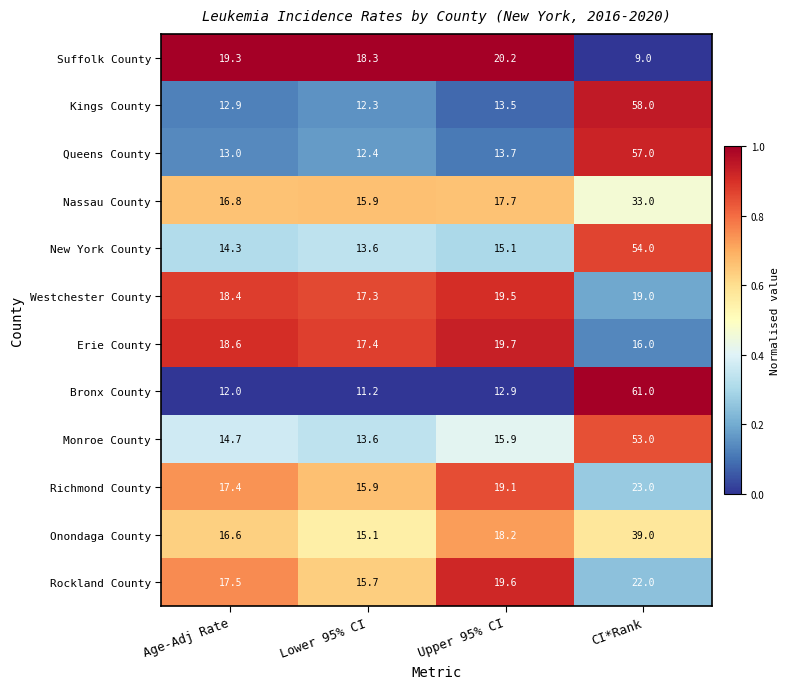

What is the difference between the maximum and second lowest values in the Richmond County series?

5.6